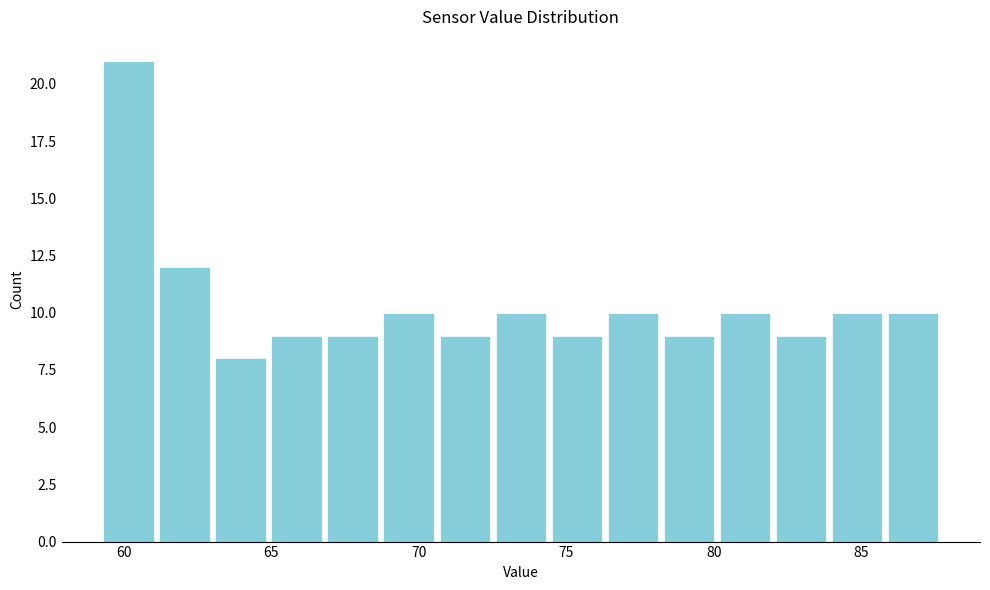

Read against the x-axis, roughly where is the centre of the tallest bar?

60.0